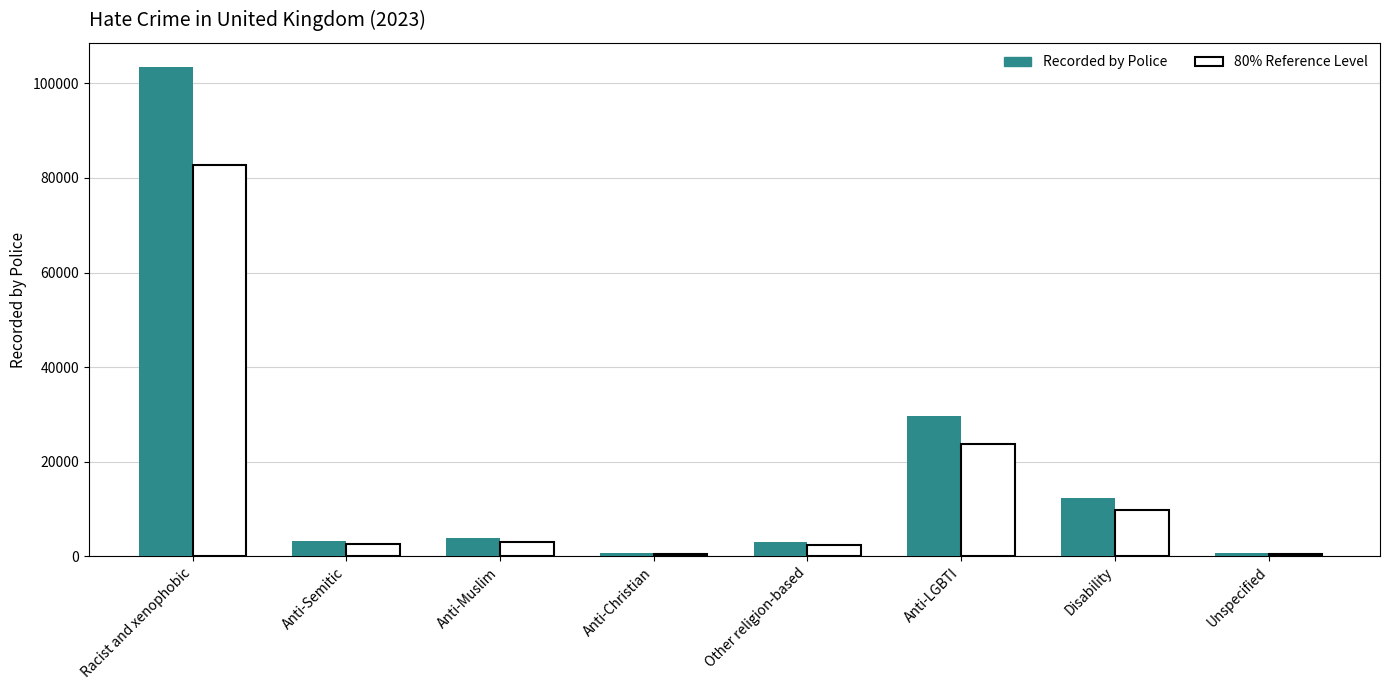

Read the Recorded by Police value at Racist and xenophobic.

103405.0